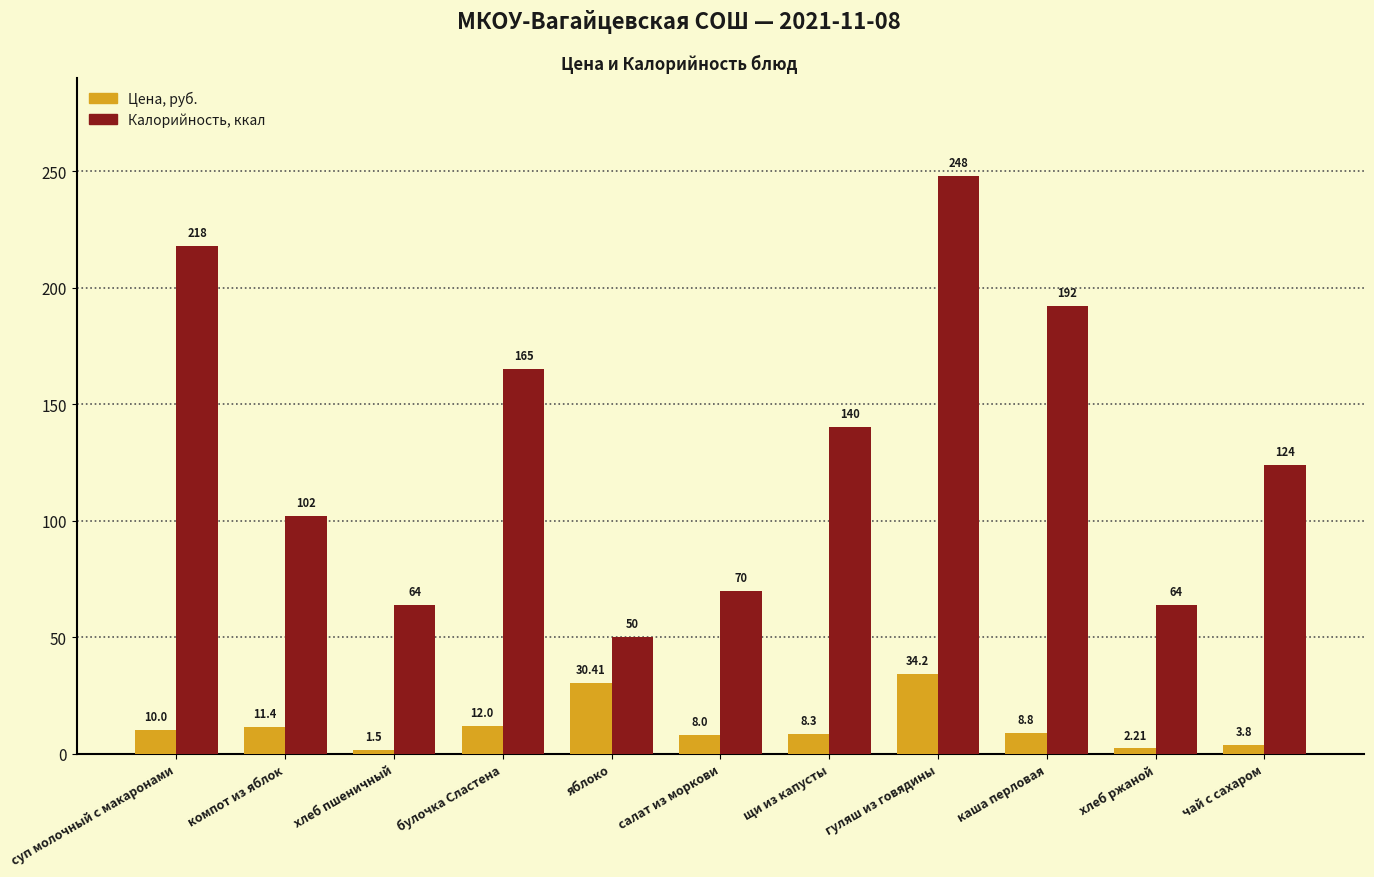

How many categories are shown in the chart?

11